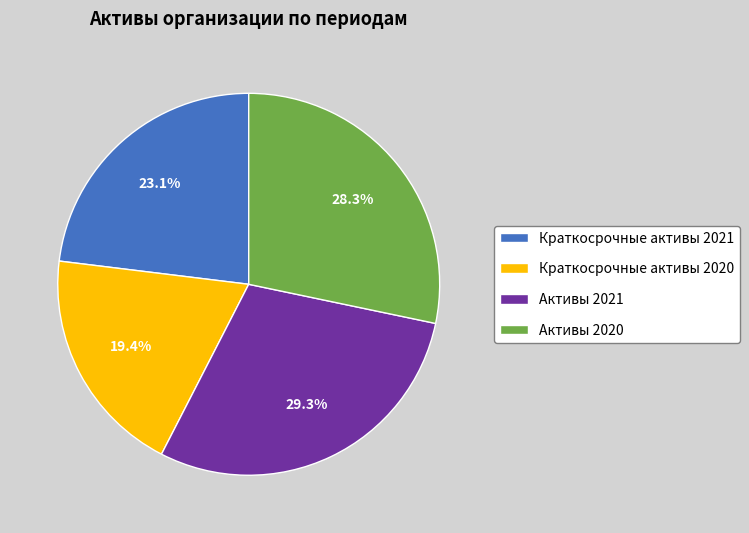

Is it true that Краткосрочные активы 2020 is 31% of the pie?

False